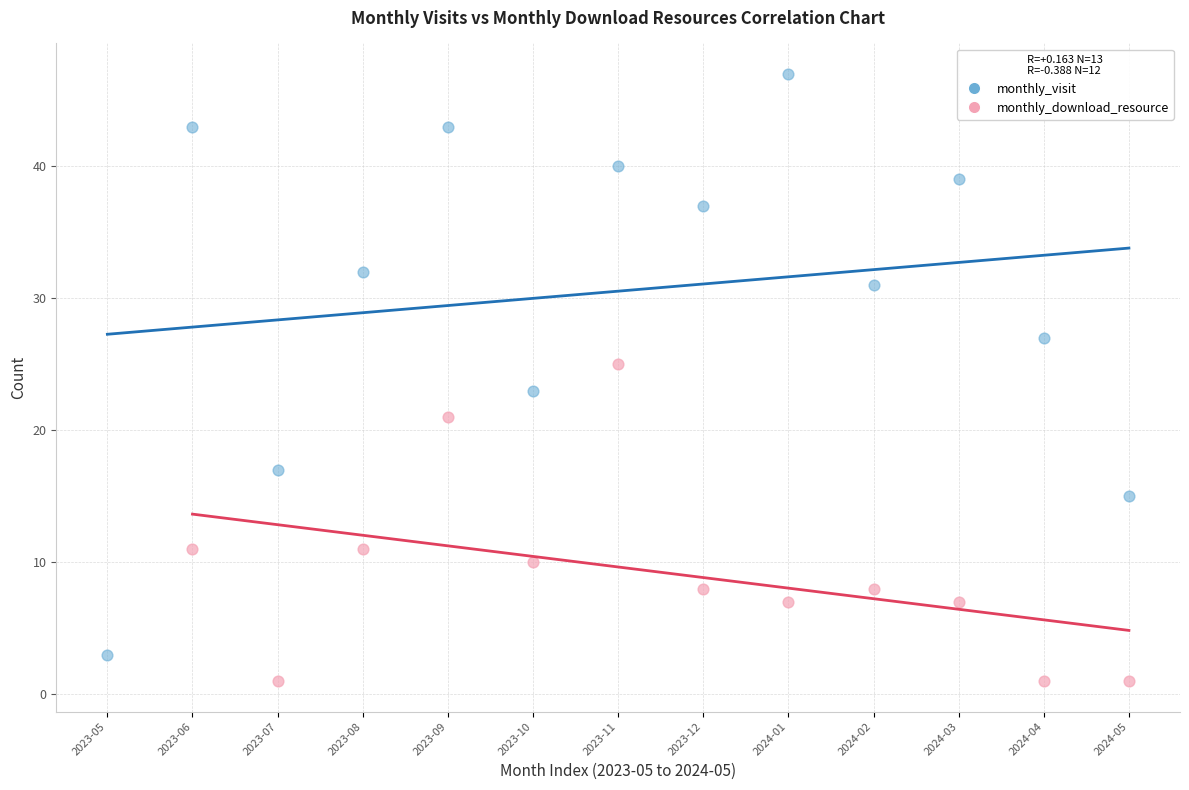

Which series has the widest spread of Y values?

monthly_visit